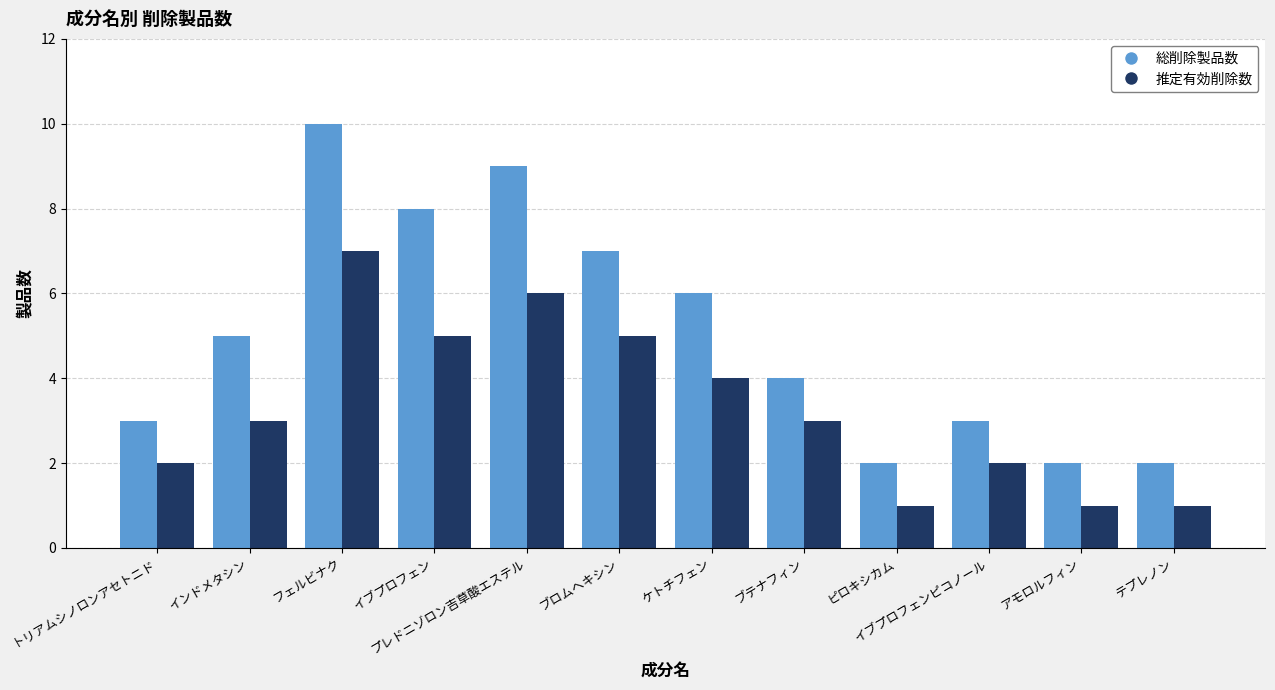

Reading left to right, transcribe all the data shown in this chart.

総削除製品数: トリアムシノロンアセトニド=3	インドメタシン=5	フェルビナク=10	イブプロフェン=8	プレドニゾロン吉草酸エステル=9	ブロムヘキシン=7	ケトチフェン=6	ブテナフィン=4	ピロキシカム=2	イブプロフェンピコノール=3	アモロルフィン=2	テプレノン=2
推定有効削除数: トリアムシノロンアセトニド=2	インドメタシン=3	フェルビナク=7	イブプロフェン=5	プレドニゾロン吉草酸エステル=6	ブロムヘキシン=5	ケトチフェン=4	ブテナフィン=3	ピロキシカム=1	イブプロフェンピコノール=2	アモロルフィン=1	テプレノン=1